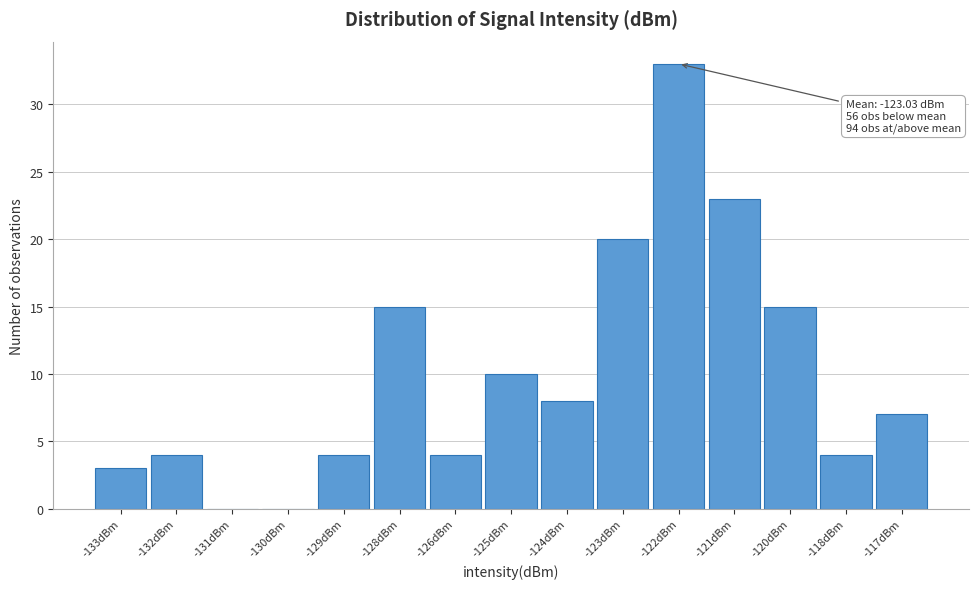

Reading right to left, transcribe all the data shown in this chart.

-117dBm=7	-118dBm=4	-120dBm=15	-121dBm=23	-122dBm=33	-123dBm=20	-124dBm=8	-125dBm=10	-126dBm=4	-128dBm=15	-129dBm=4	-130dBm=0	-131dBm=0	-132dBm=4	-133dBm=3